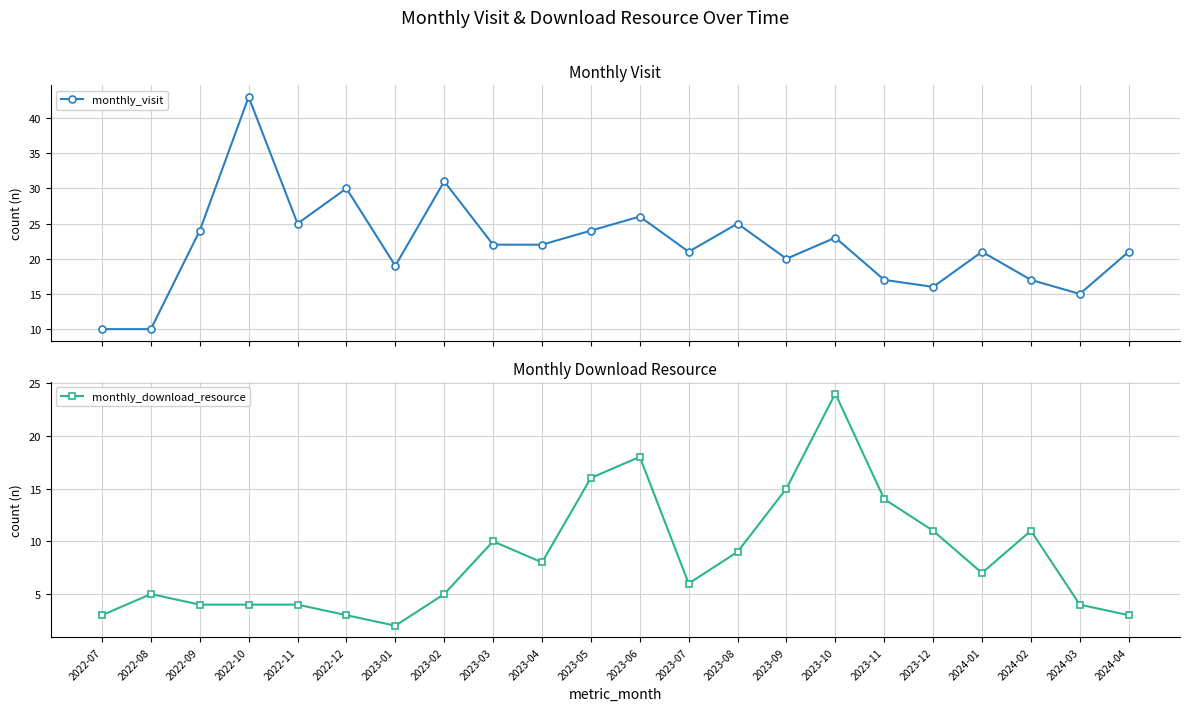

The monthly_visit series shows 17 at 2023-11. True or false?

True